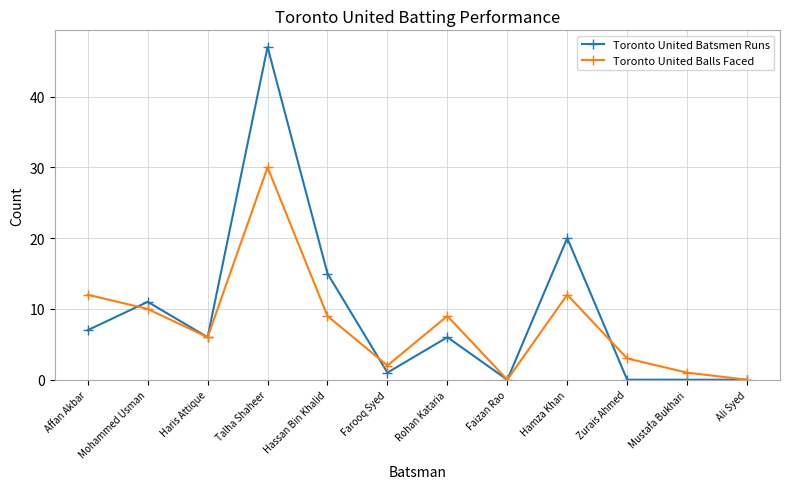

Rank the series by their maximum value, from lowest to highest.

Toronto United Balls Faced, Toronto United Batsmen Runs